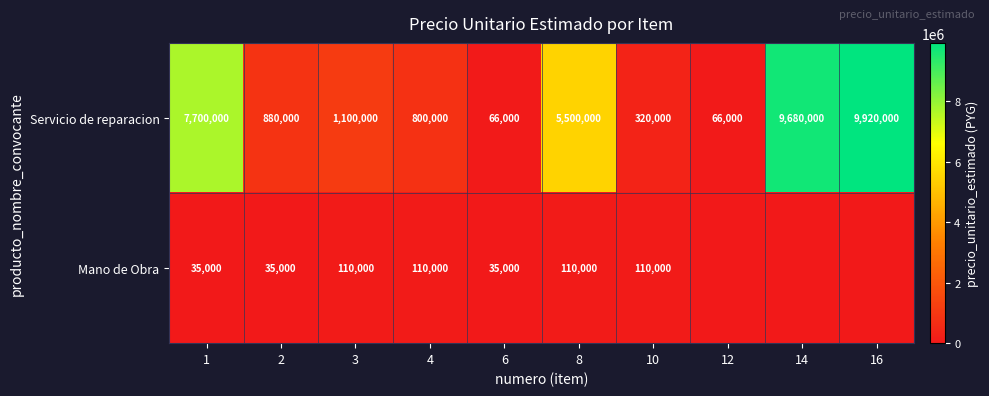

Rank the series at 8 from lowest to highest value.

Mano de Obra, Servicio de reparacion